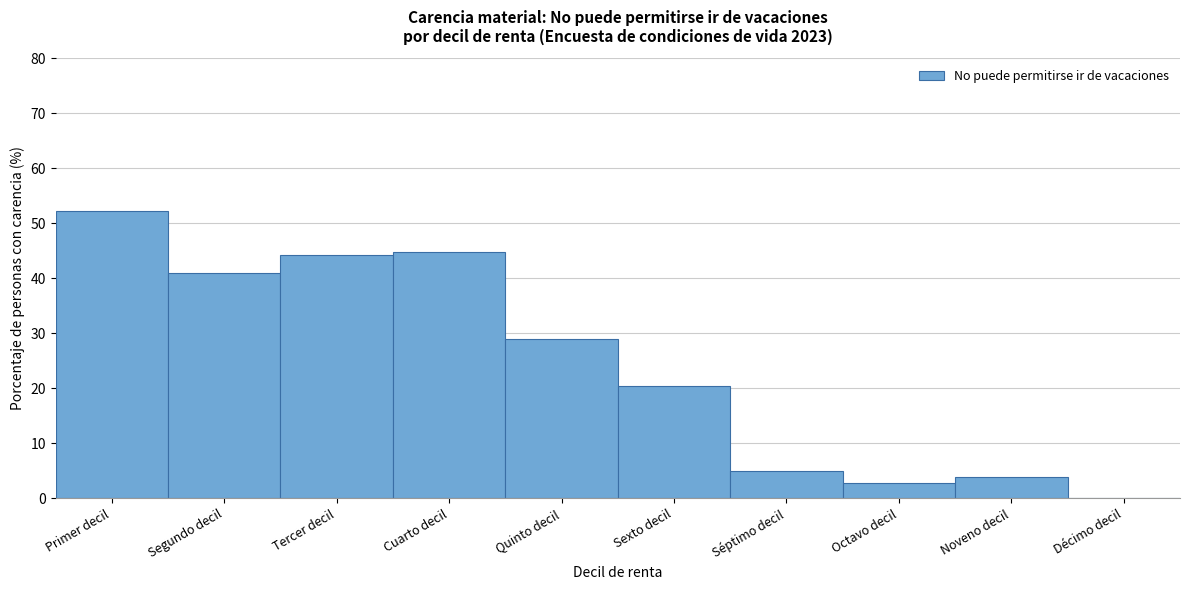

Reading left to right, transcribe all the data shown in this chart.

Primer decil=52.3	Segundo decil=41.0	Tercer decil=44.2	Cuarto decil=44.8	Quinto decil=29.0	Sexto decil=20.5	Séptimo decil=5.0	Octavo decil=2.7	Noveno decil=3.8	Décimo decil=0.0